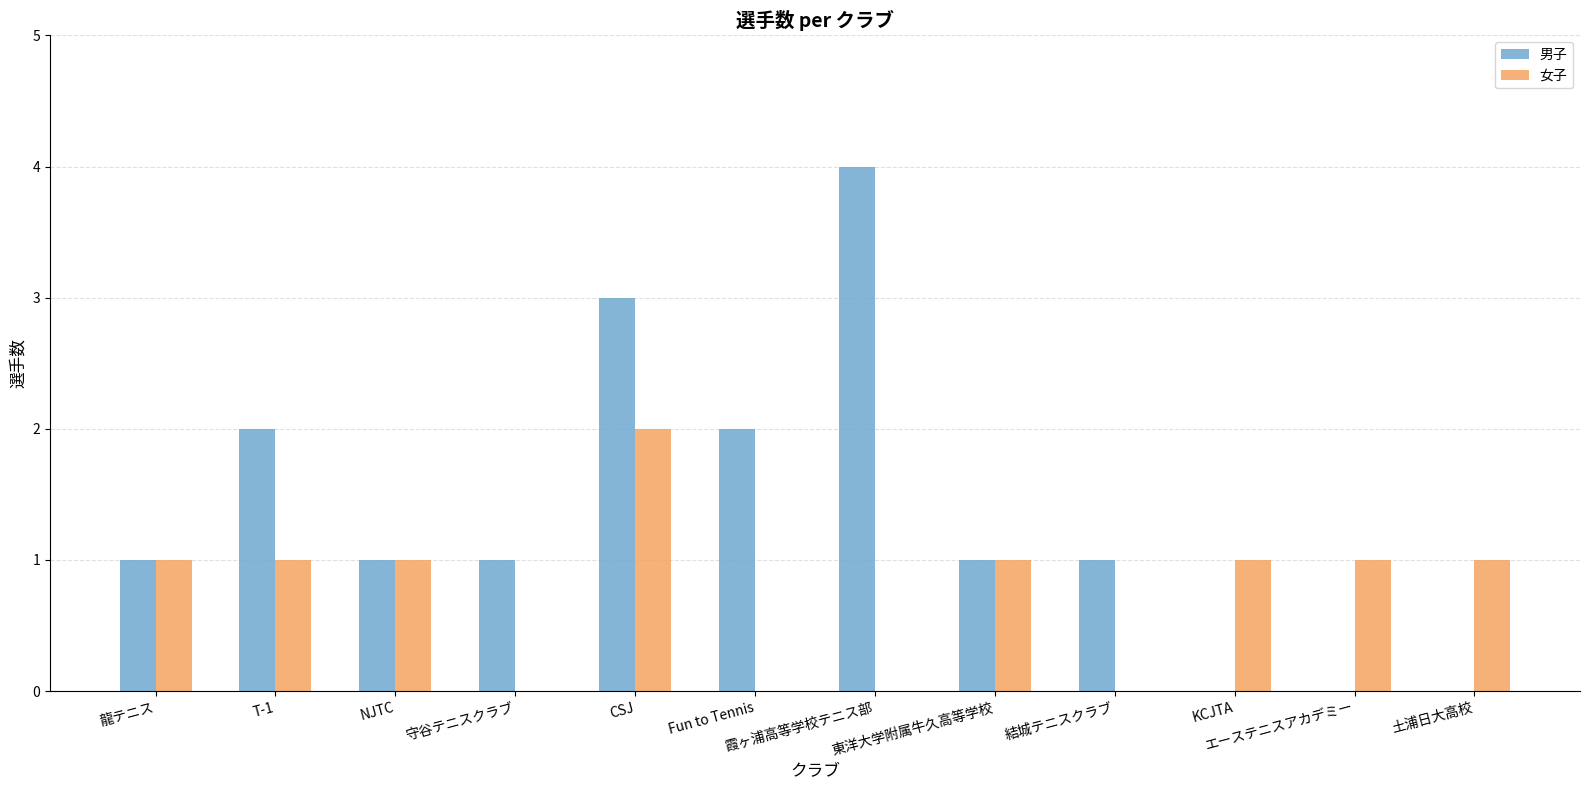

Is it true that 男子 equals 2 at 土浦日大高校?

False